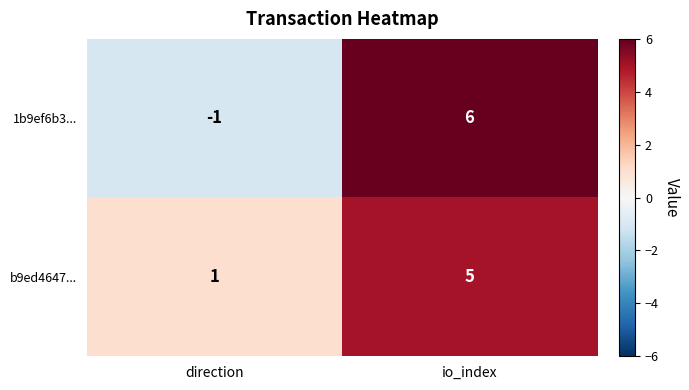

The value of b9ed4647... at direction is 1. True or false?

True